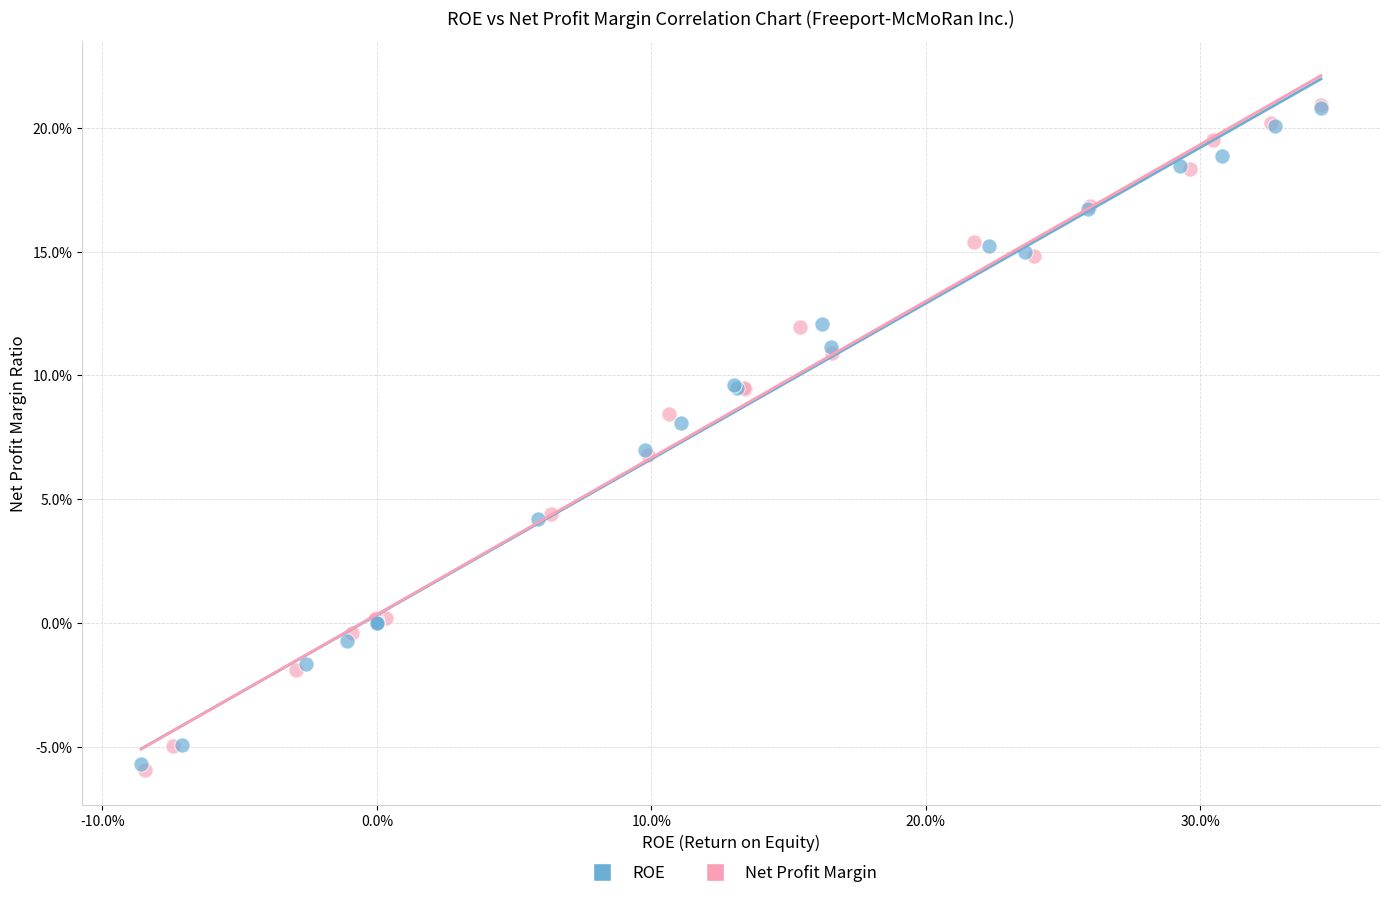

What are all the series names shown in the legend?

ROE, Net Profit Margin